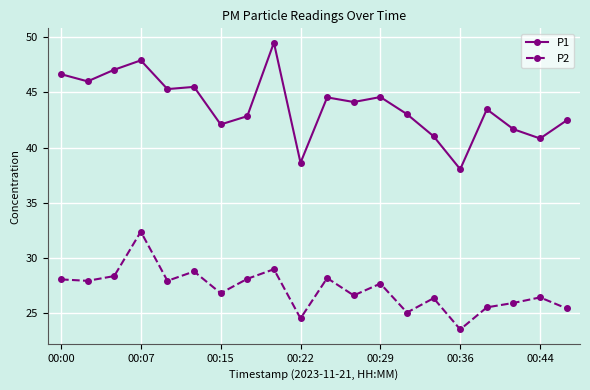

What is the average value of the P2 series?

27.2